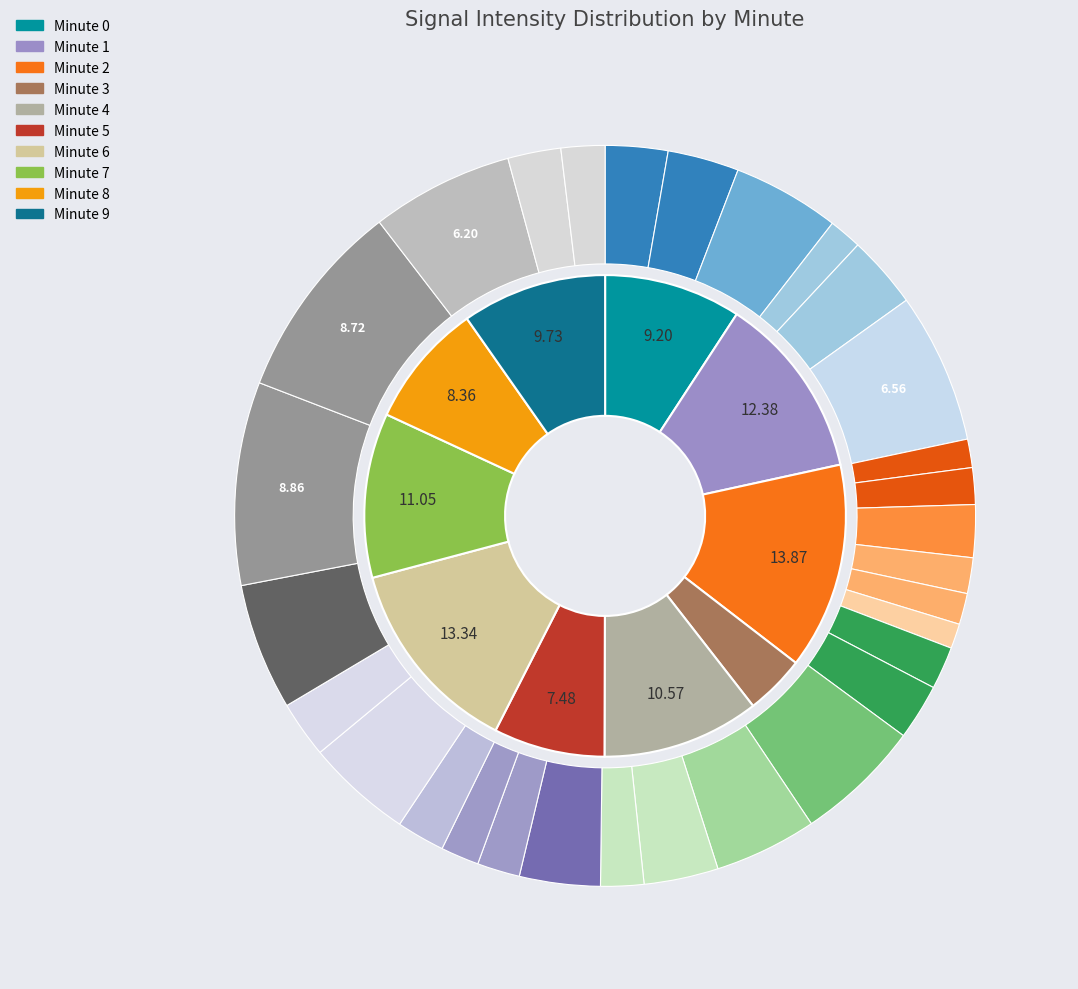

What percentage is NOT represented by 40?

96.7%